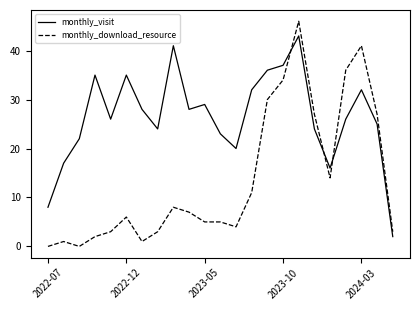

What is the difference between the maximum and minimum values in the monthly_download_resource series?

46